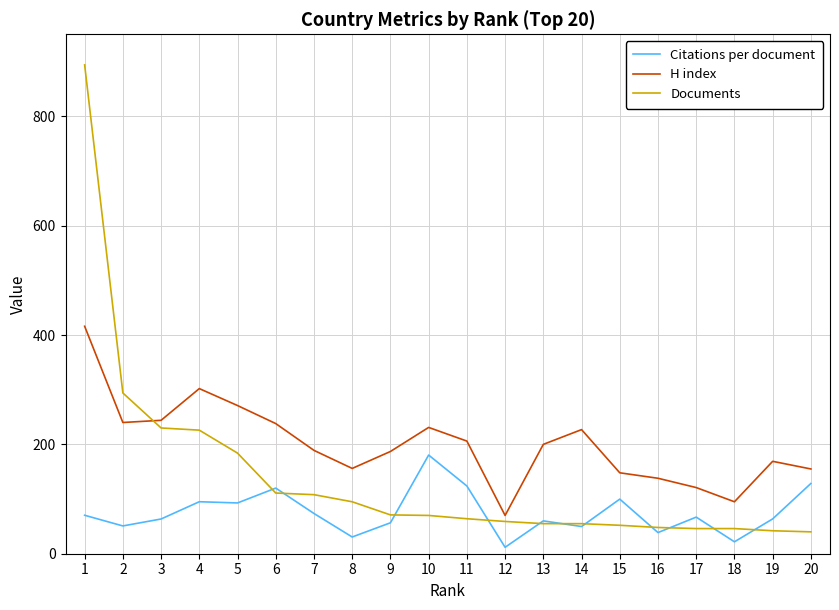

True or false: Documents and H index cross at least once.

True